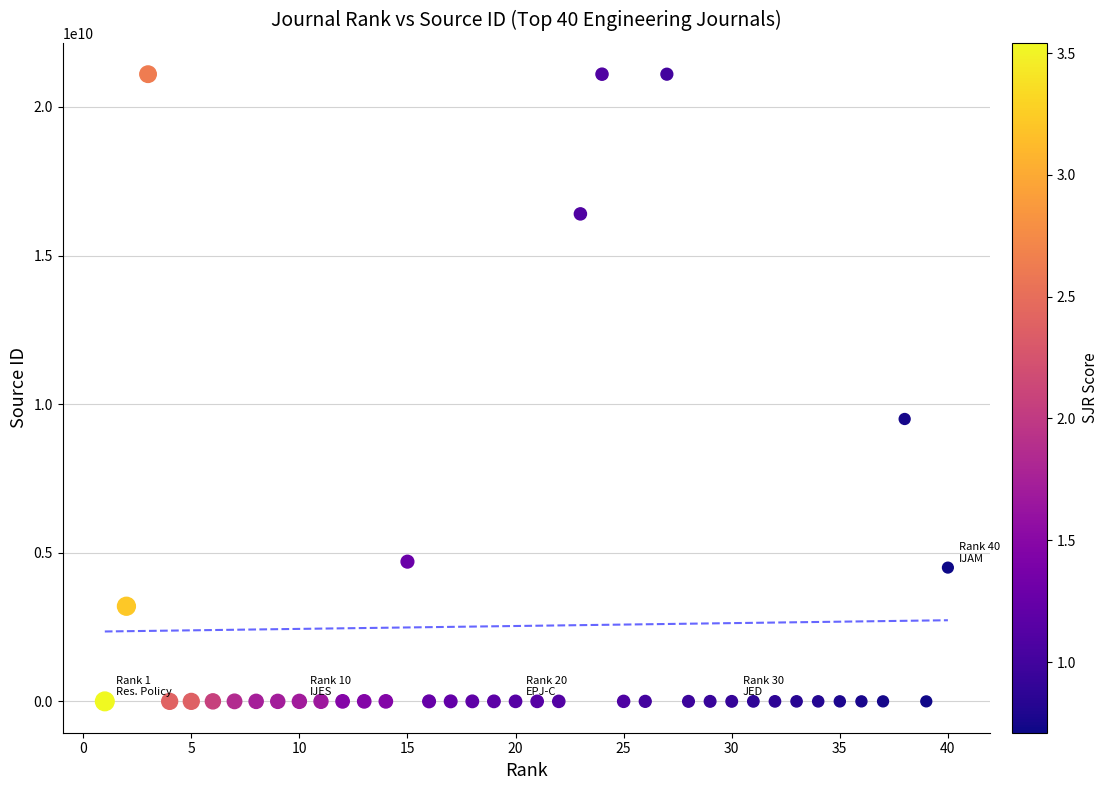

What is the range of X values (max minus min)?

39